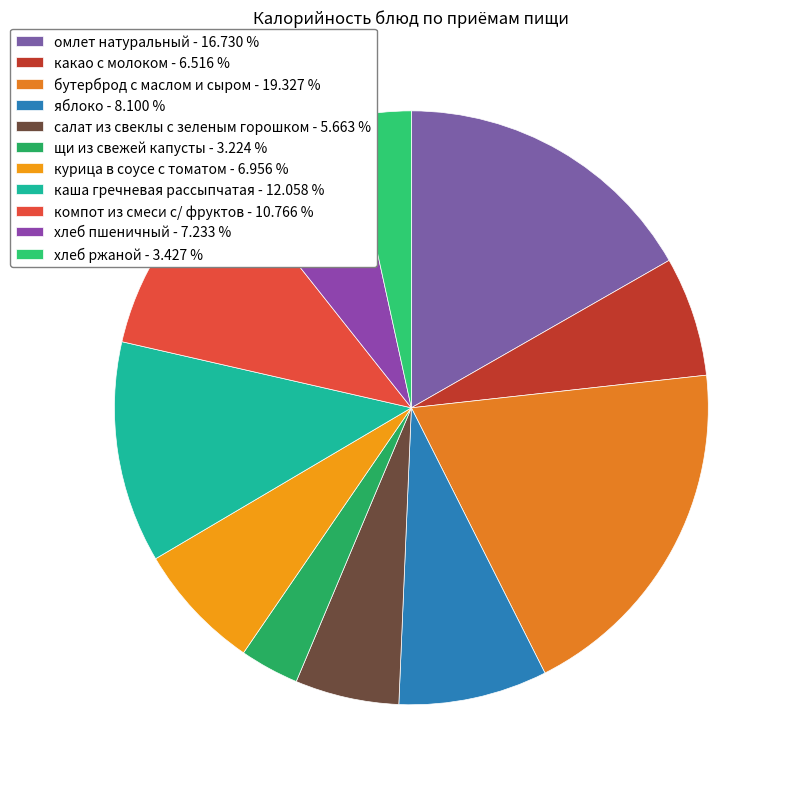

Count the number of slices in the pie.

11